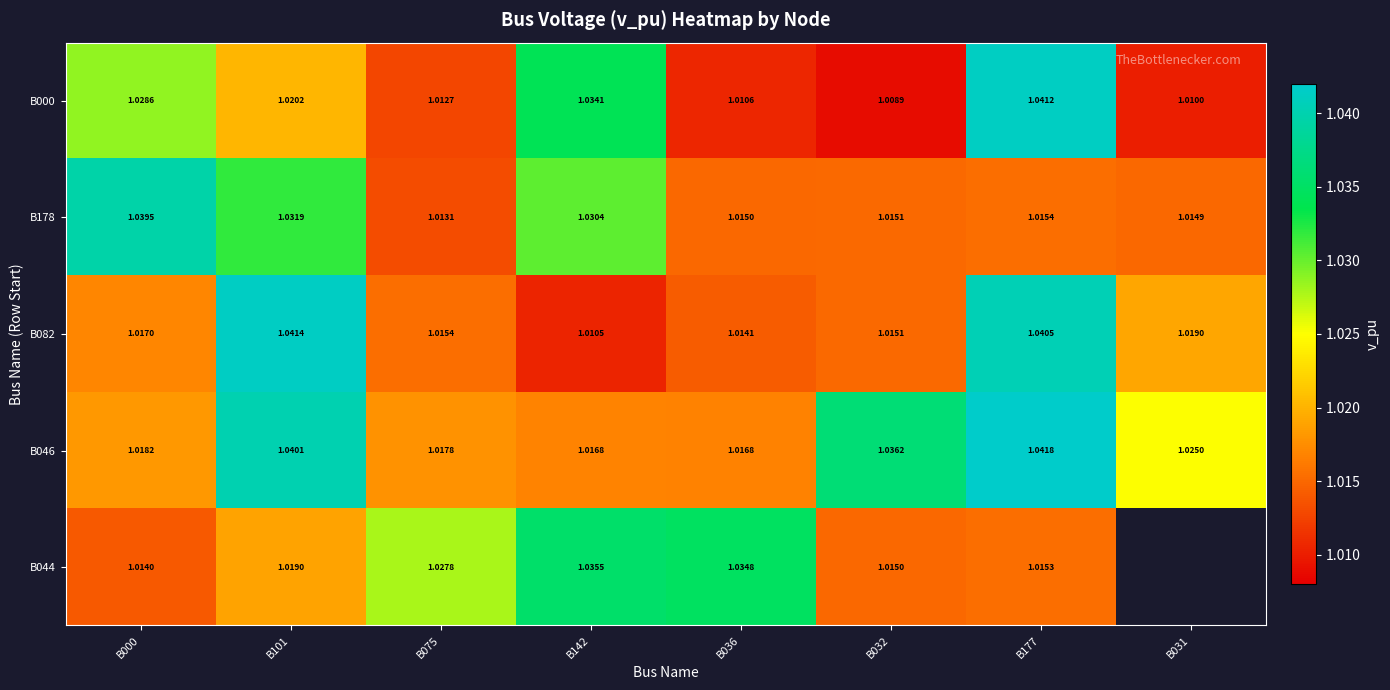

Rank the categories by B178 value from highest to lowest.

B000, B101, B142, B177, B032, B036, B031, B075